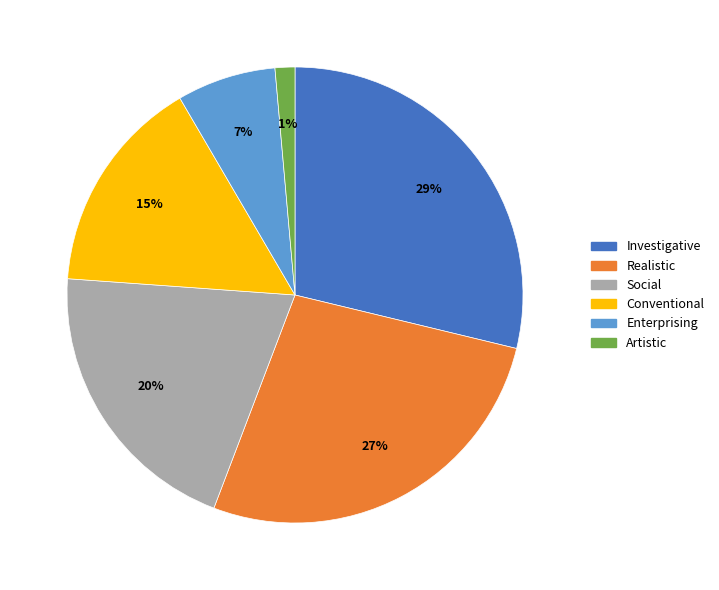

Is there any slice that represents more than half of the pie?

No